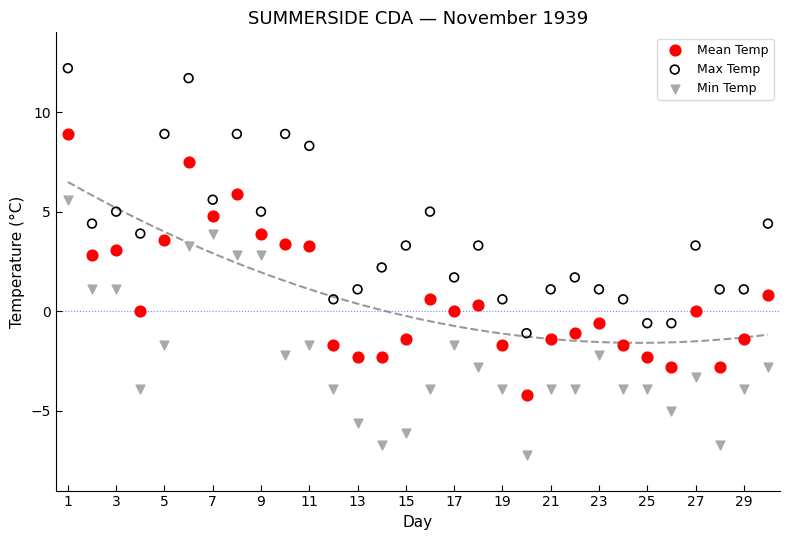

Which series contains the lowest Y value?

Min Temp